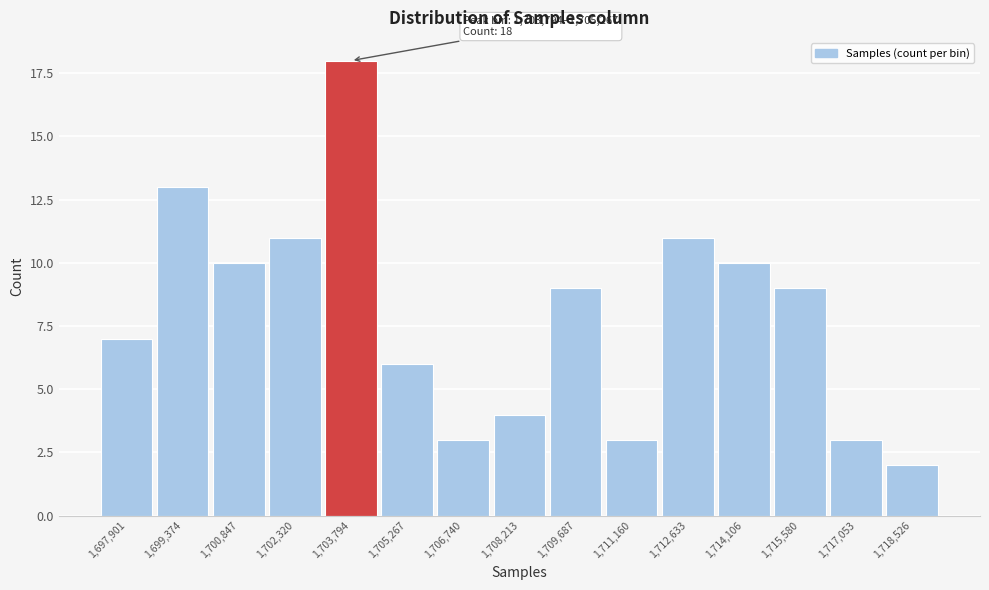

Reading left to right, transcribe all the data shown in this chart.

7	13	10	11	18	6	3	4	9	3	11	10	9	3	2